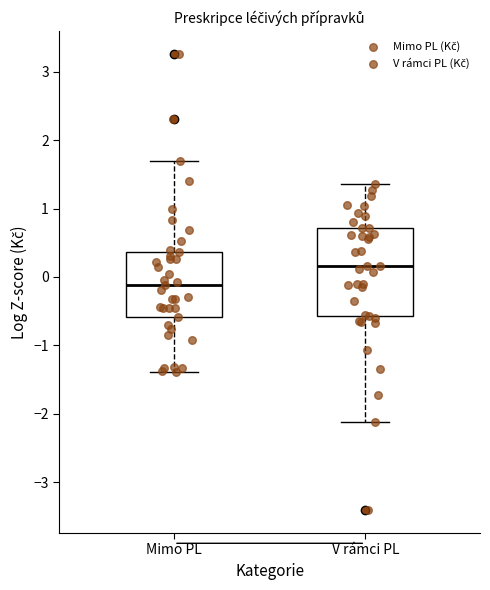

Reading left to right, transcribe this box plot: for each box, give where its median line is, the range the box spans, and where its two whiskers end, as read against the y-axis. The values are not printed on the chart, so give them approximately, as read against the axis.

Mimo PL: median -0.1, box -0.6 to 0.4, whiskers -1.4 to 1.7
V rámci PL: median 0.2, box -0.6 to 0.7, whiskers -2.1 to 1.4